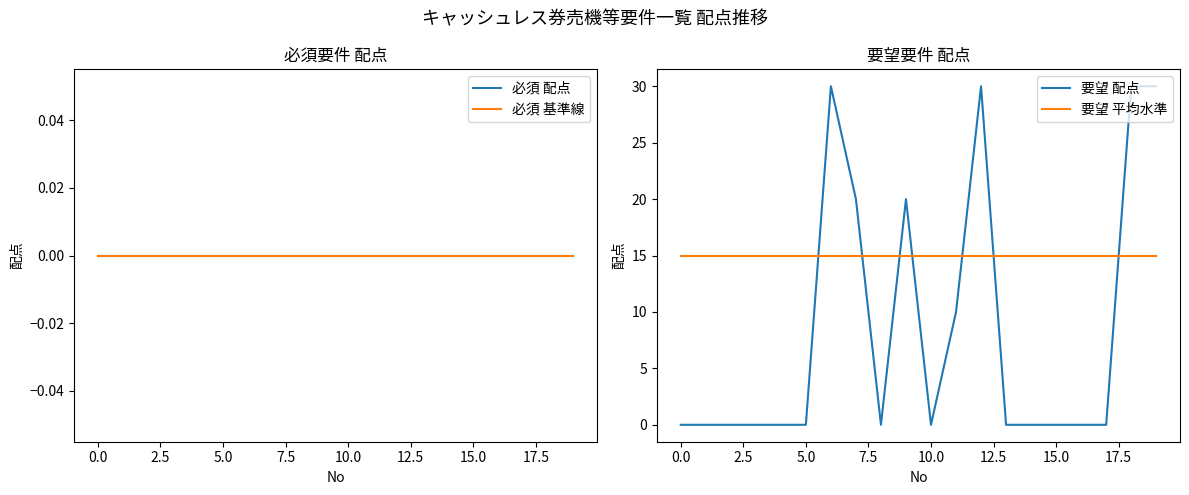

Which series ends up on top after the final intersection of 要望 配点 and 要望 平均水準?

要望 配点